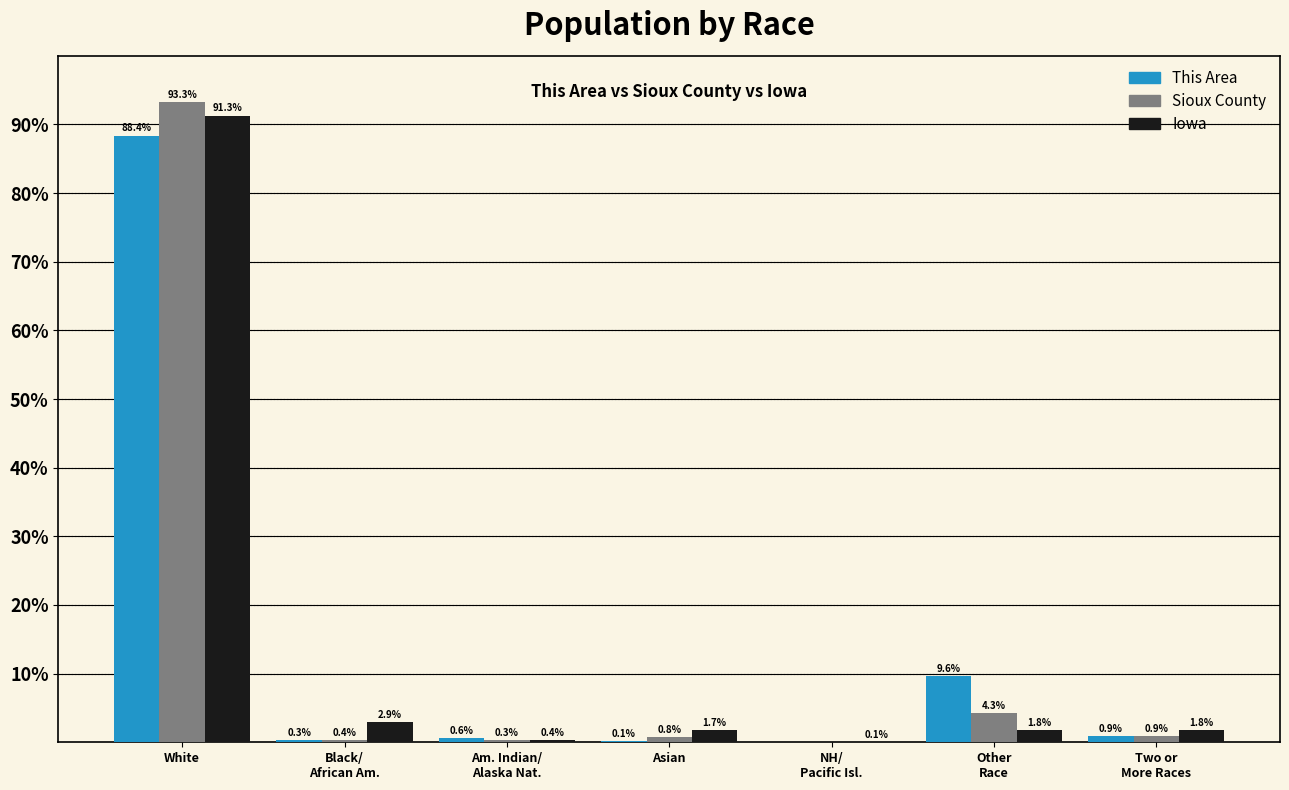

What are all the series names shown in the legend?

This Area, Sioux County, Iowa